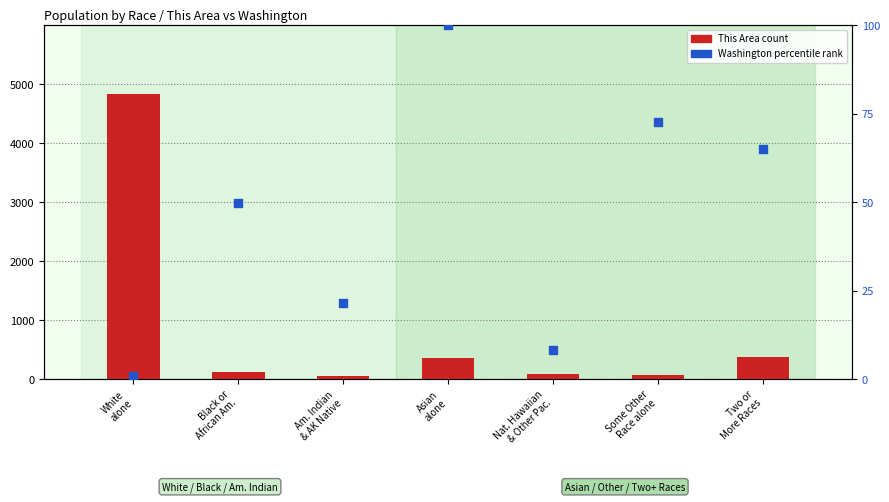

Which series has the largest Y range (max minus min)?

This Area